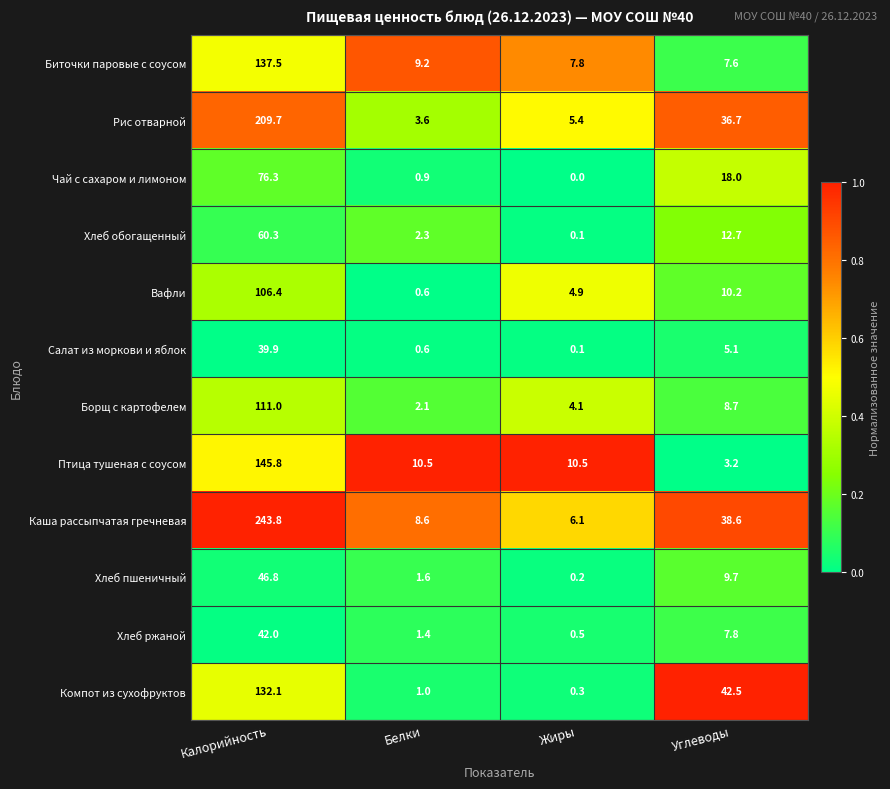

Rank the series at Углеводы from lowest to highest value.

Птица тушеная с соусом, Салат из моркови и яблок, Биточки паровые с соусом, Хлеб ржаной, Борщ с картофелем, Хлеб пшеничный, Вафли, Хлеб обогащенный, Чай с сахаром и лимоном, Рис отварной, Каша рассыпчатая гречневая, Компот из сухофруктов